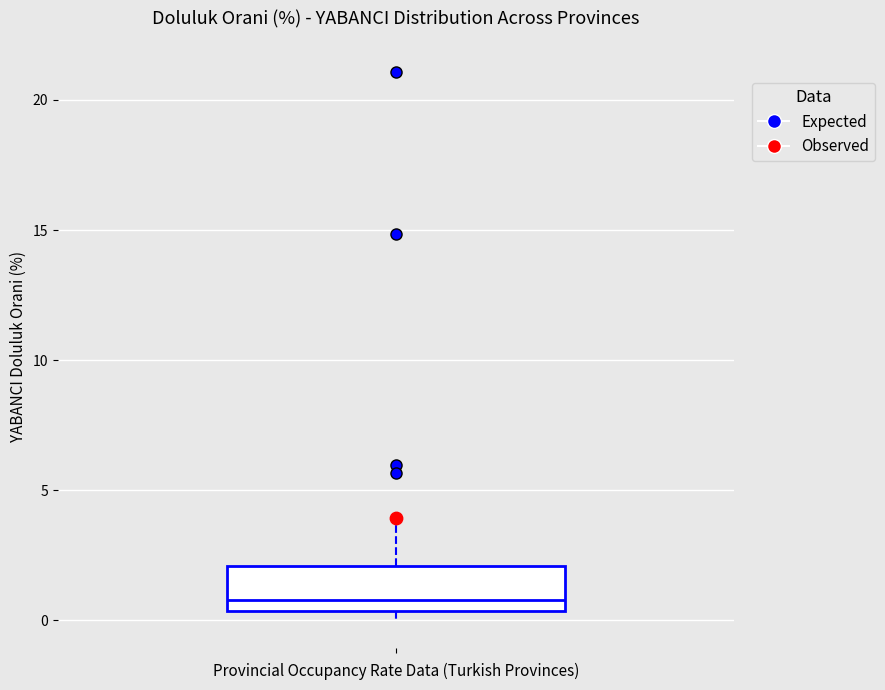

Read this box plot against the y-axis: the position of the median line, the range covered by the box, and the ends of both whiskers. The values are not printed on the chart, so give them approximately, as read against the axis.

median 1.0, box 0.5 to 2.0, whiskers 0.0 to 4.0